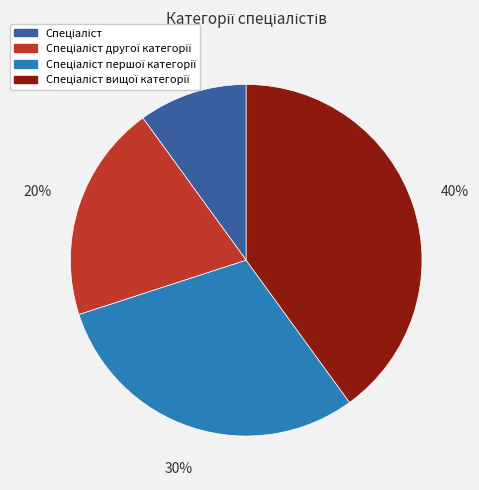

Does any single category account for the majority?

No